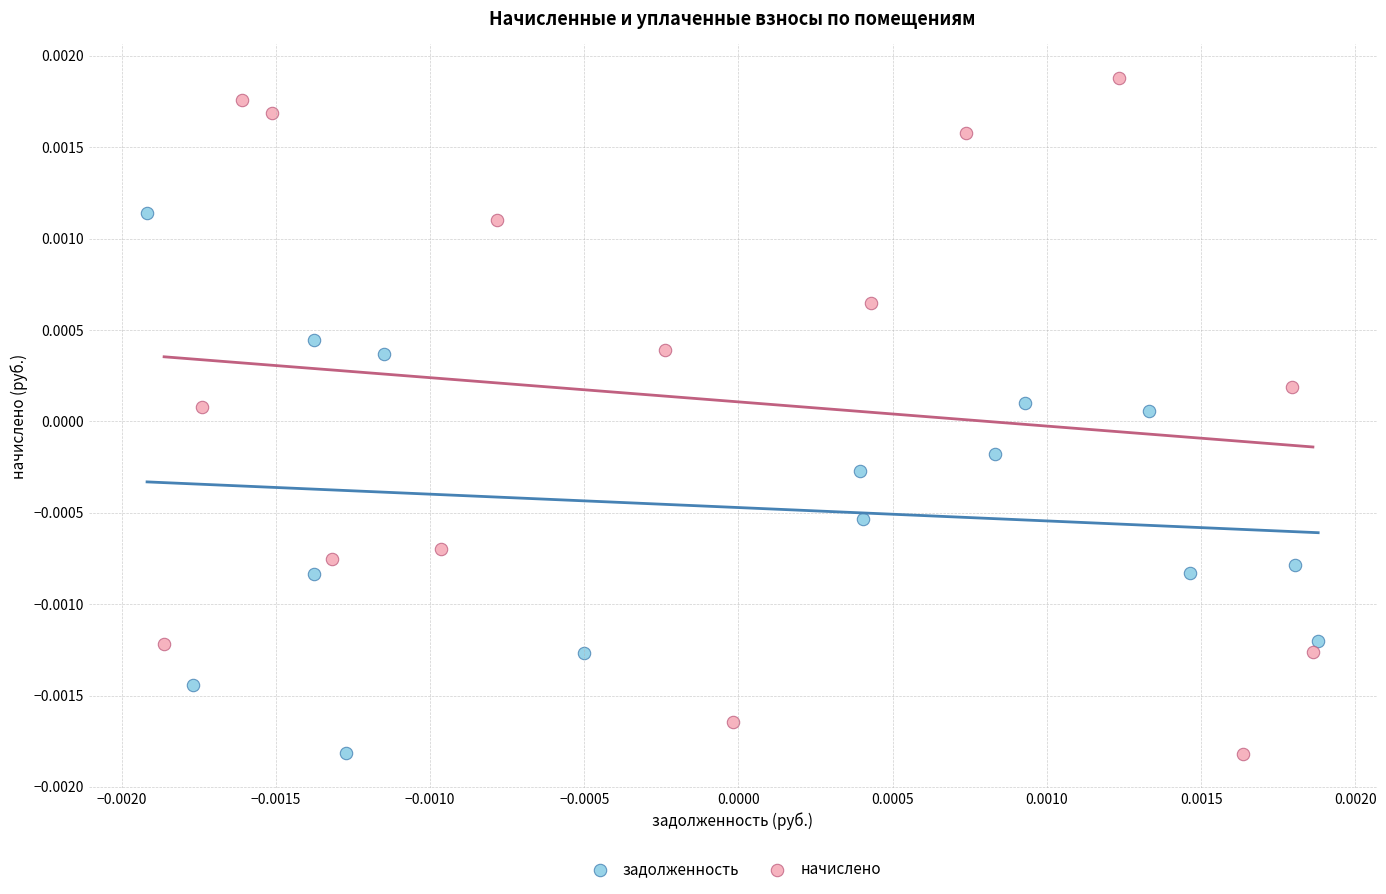

Which series has the largest Y range (max minus min)?

начислено